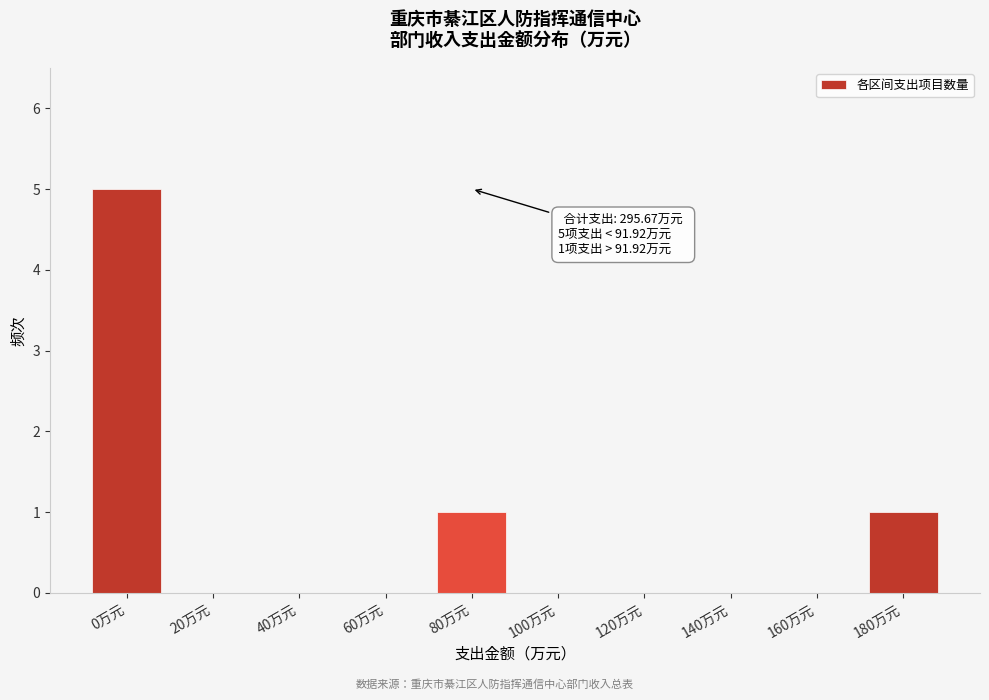

Reading right to left, extract all data points from this chart.

180万元=1	160万元=0	140万元=0	120万元=0	100万元=0	80万元=1	60万元=0	40万元=0	20万元=0	0万元=5